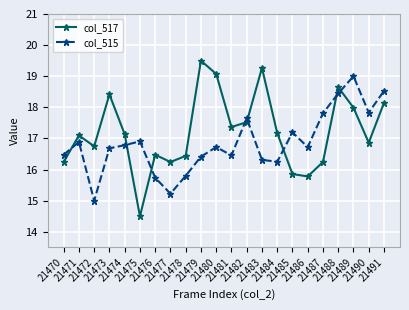

How many lines are shown in the chart?

2